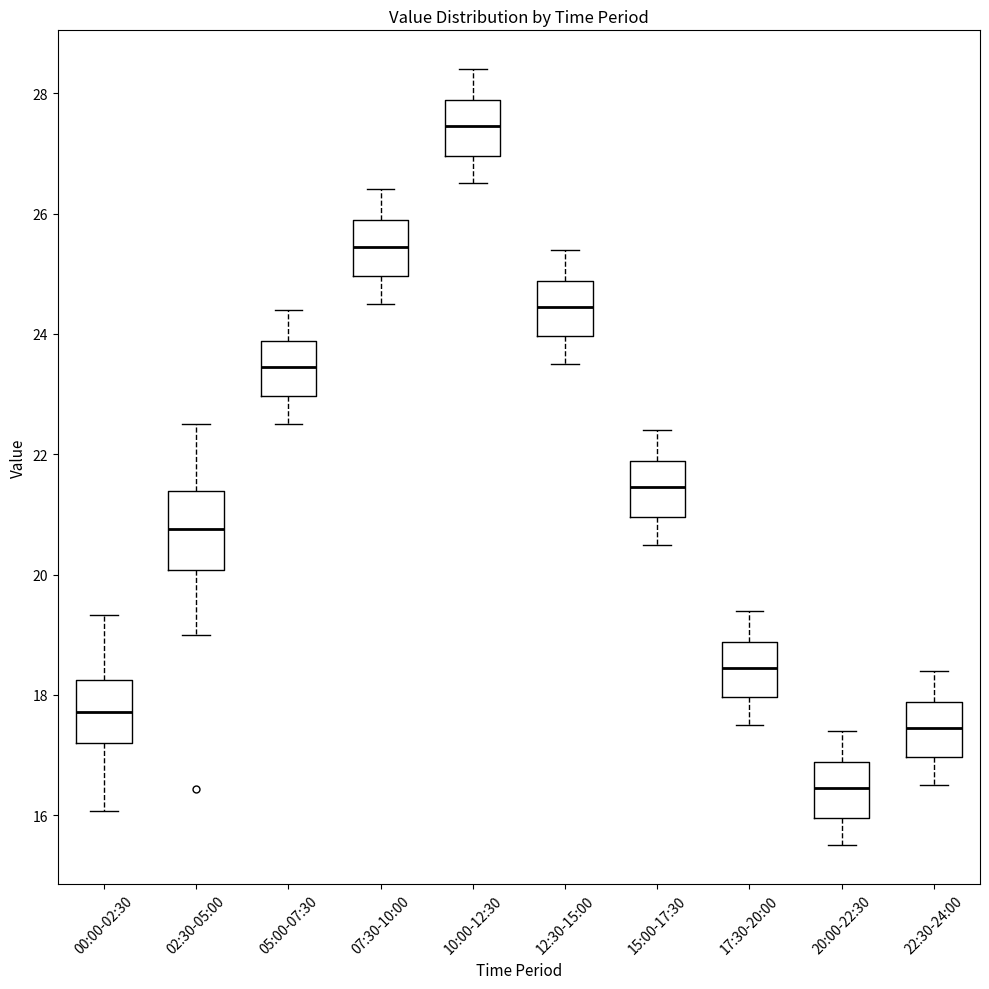

Where is the upper edge of the box for 07:30-10:00 on the y-axis? The values are not printed on the chart, so give them approximately, as read against the axis.

25.8